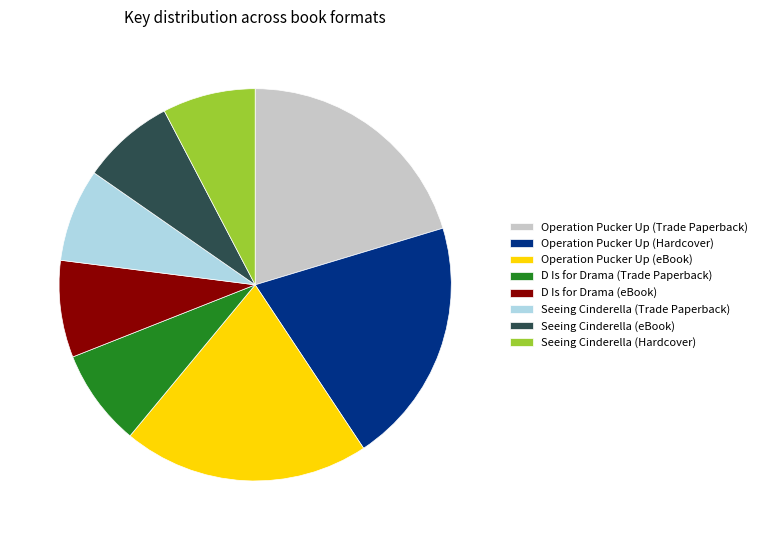

Between D Is for Drama (Trade Paperback) and Operation Pucker Up (Hardcover), which is larger?

Operation Pucker Up (Hardcover)